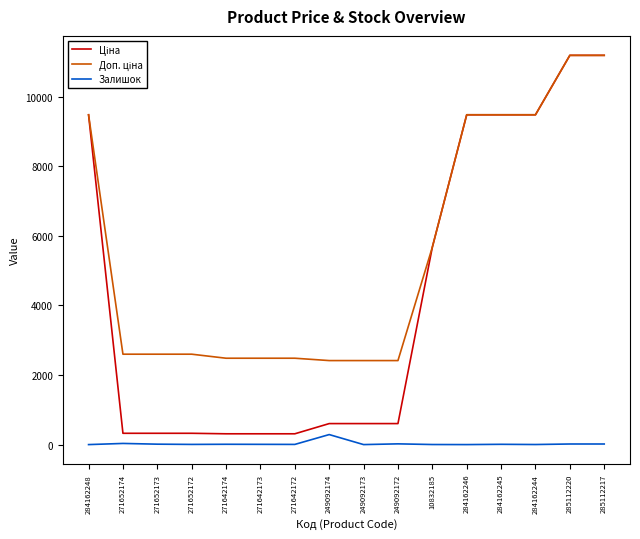

What is the average value of the Залишок series?

26.6